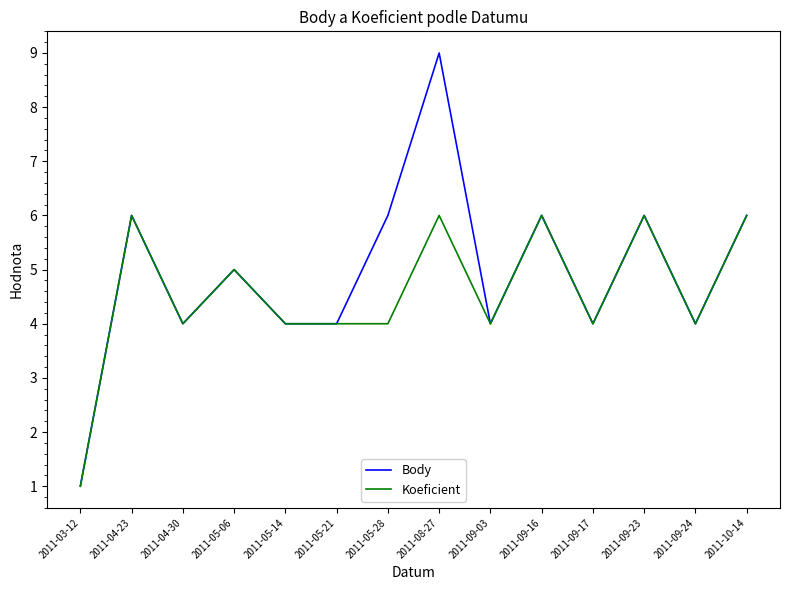

What position from the left is 2011-05-28?

7